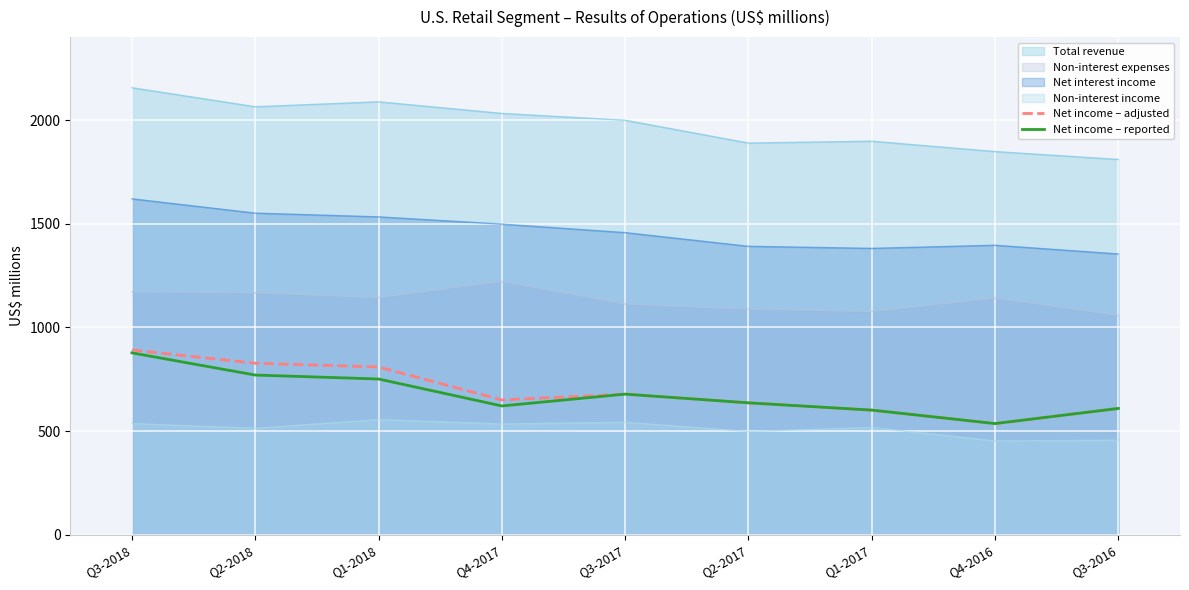

What is the sum of all Net income – reported values?

6079